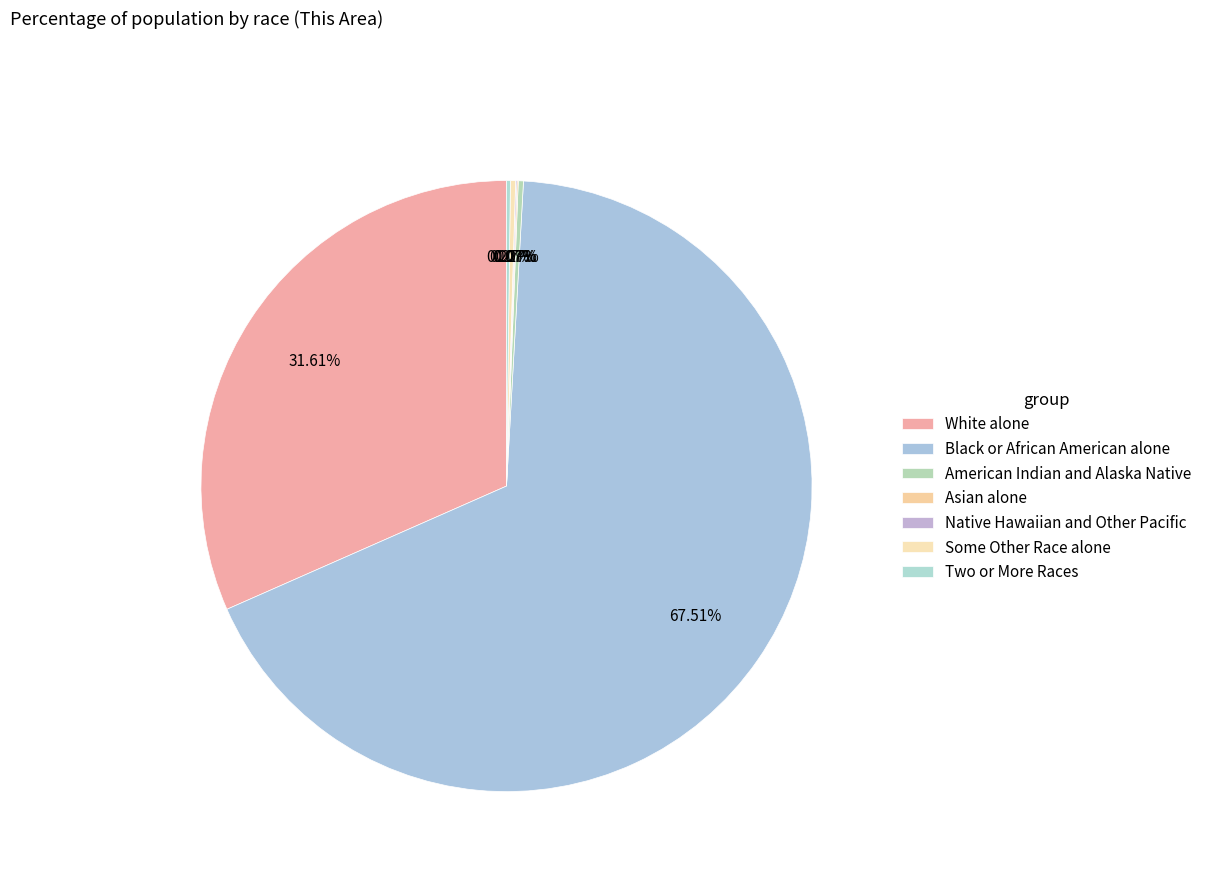

Which category has the smallest portion of the pie?

Asian alone